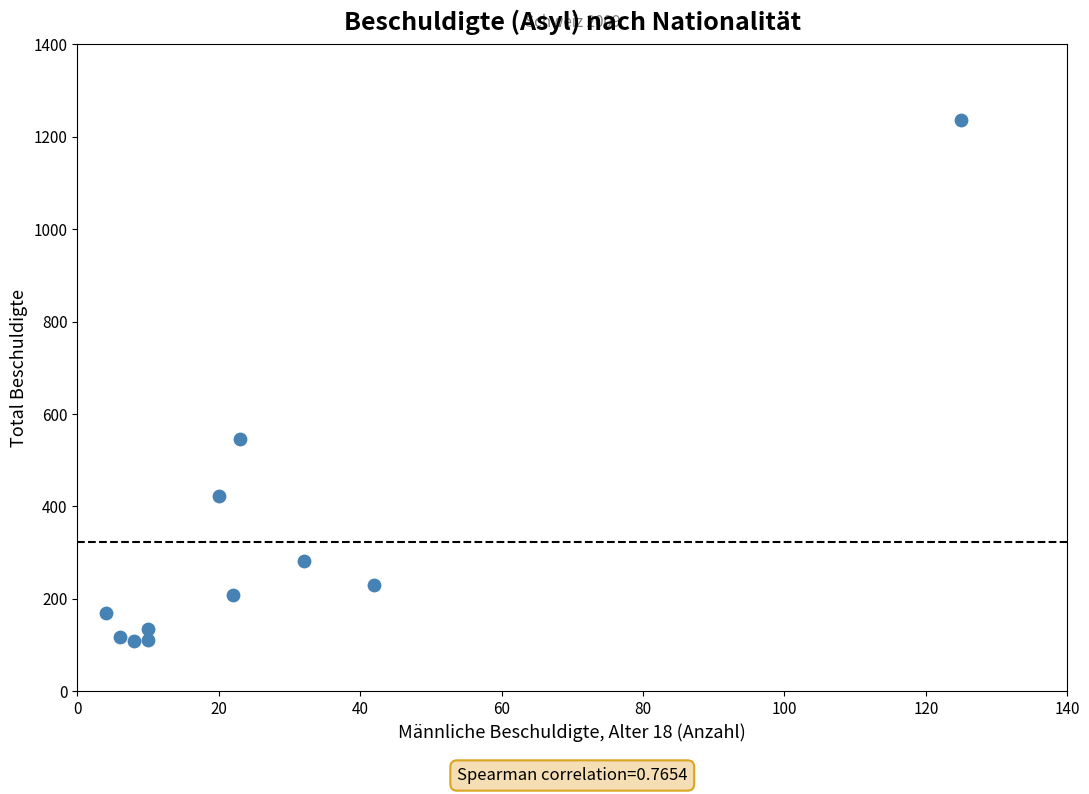

What is the average X value?

27